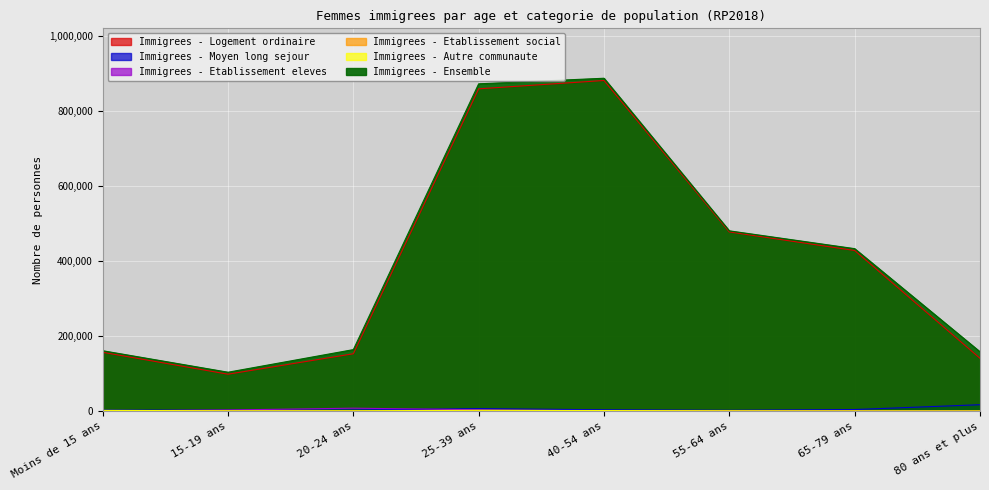

What is the difference between the maximum and second lowest values in the Immigrees - Etablissement eleves series?

7505